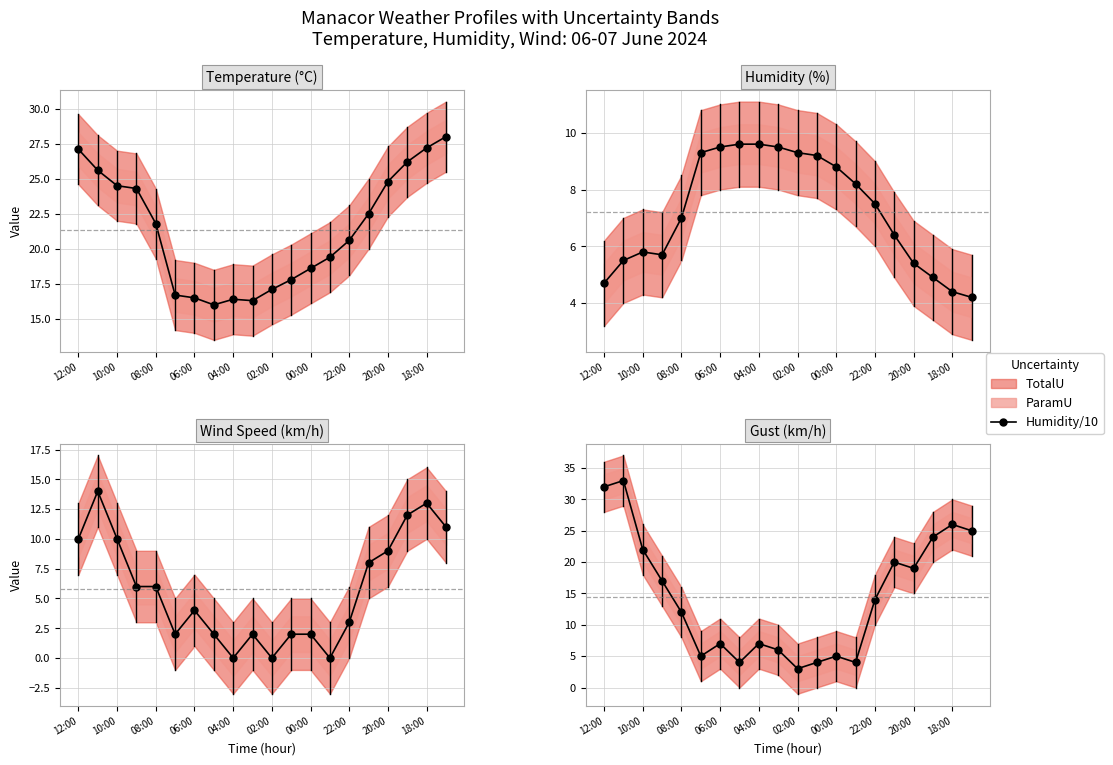

At how many categories does at least one series exceed 28?

2